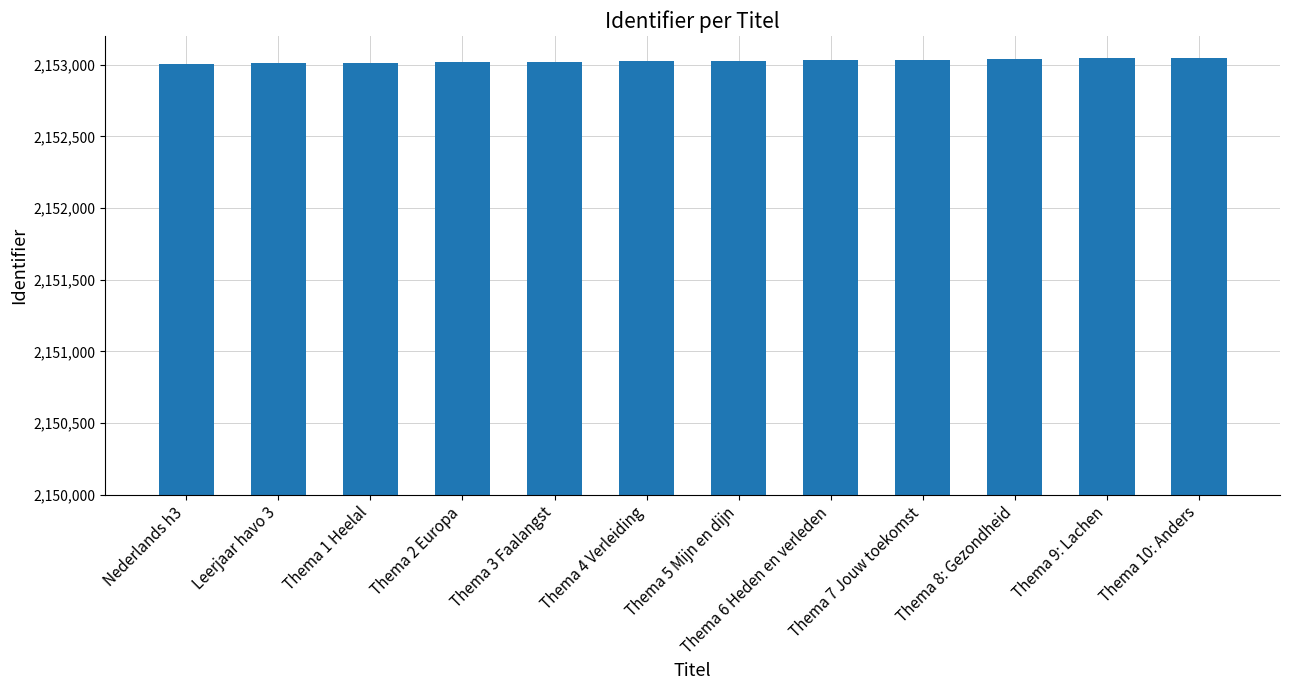

Count the values in the range 2153015 to 2153039.

7